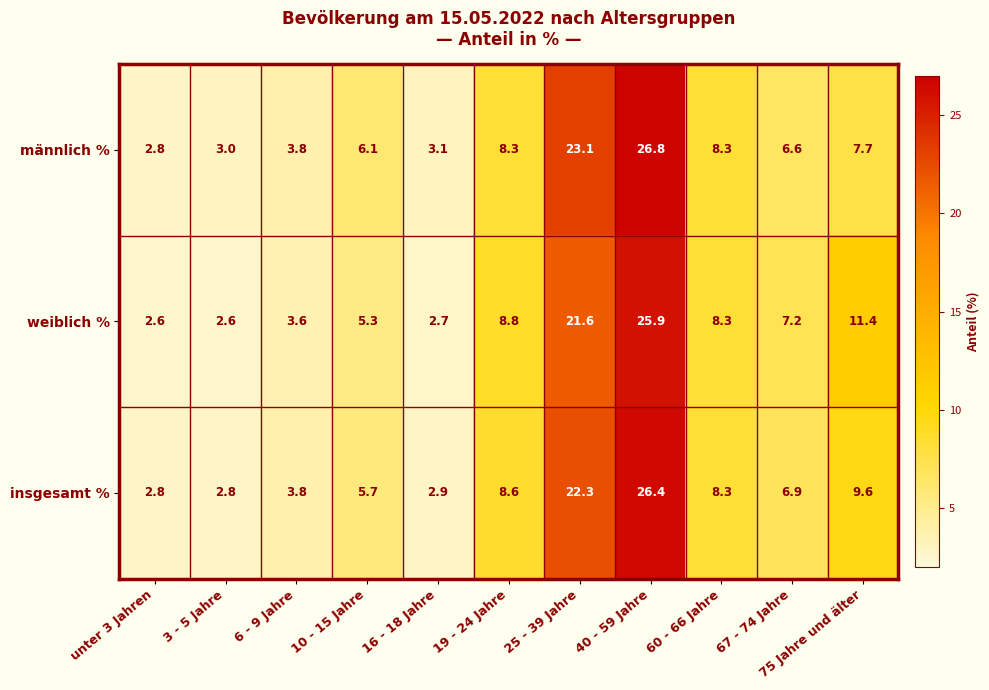

Which series has the largest range (max minus min)?

männlich %